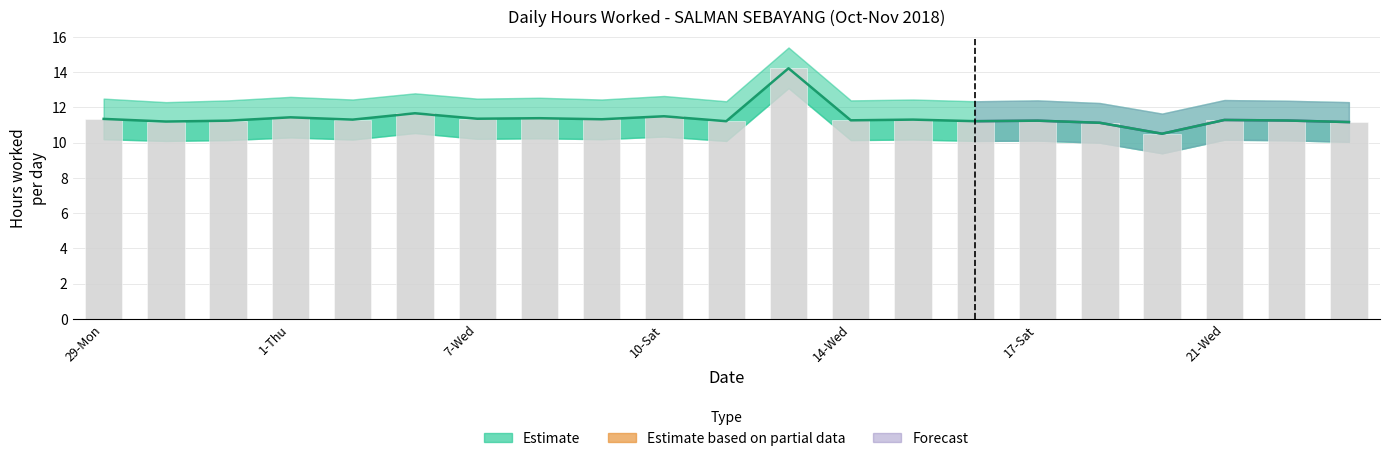

Reading left to right, transcribe all the data shown in this chart.

Estimate (hours worked): 11.3	11.2	11.2	11.4	11.3	11.7	11.4	11.4	11.3	11.5	11.2	14.2	11.3	11.3	11.2	11.2	11.1	10.5	11.3	11.3	11.2
Daily hours (bar): 11.3	11.2	11.2	11.4	11.3	11.7	11.4	11.4	11.3	11.5	11.2	14.2	11.3	11.3	11.2	11.2	11.1	10.5	11.3	11.3	11.2